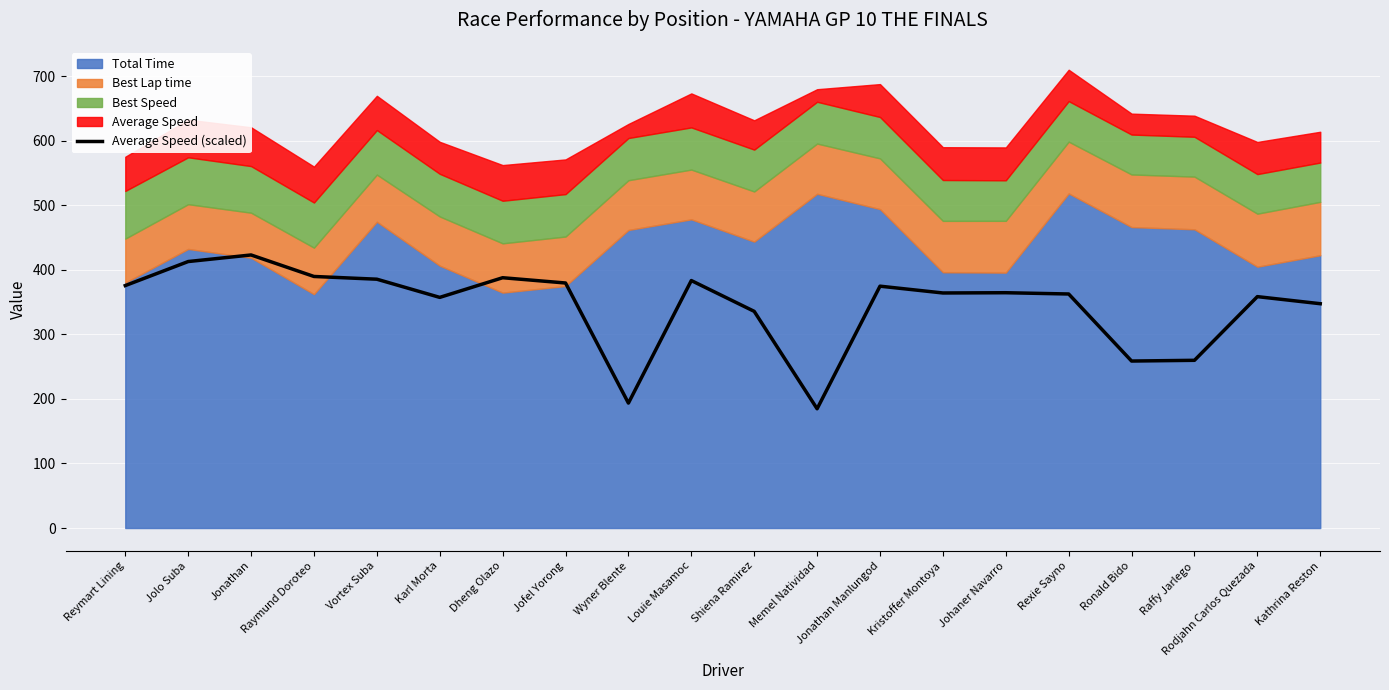

What is the value of the 7th point from the left?

387.8